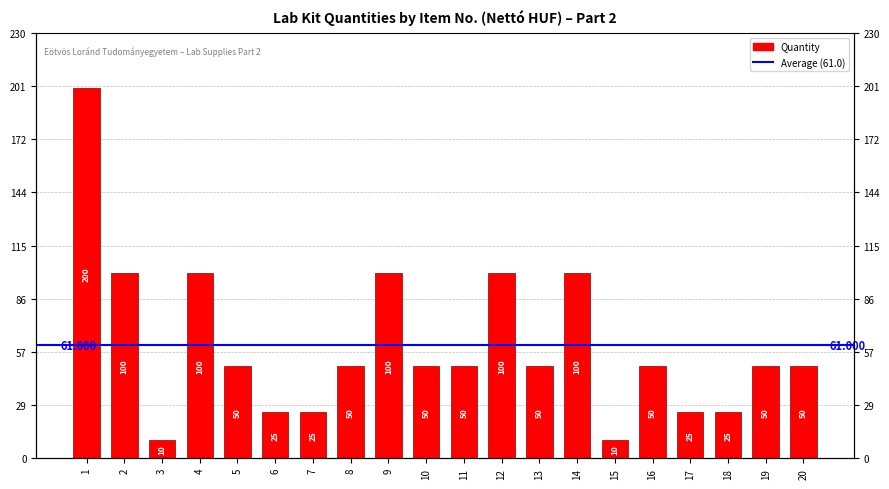

The value at 20 is 34. True or false?

False